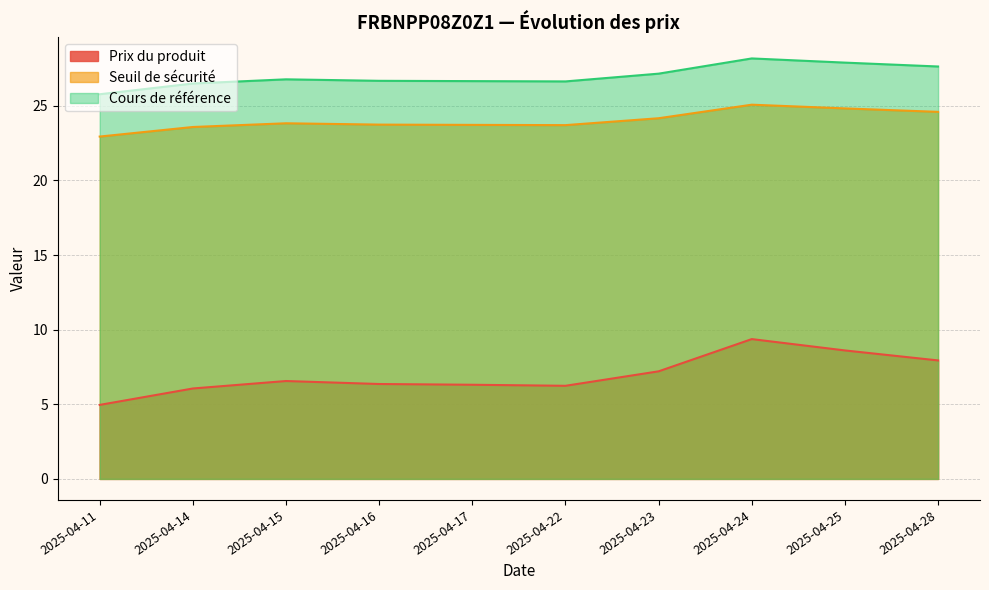

Where is Cours de référence nearest to the value 26?

2025-04-11